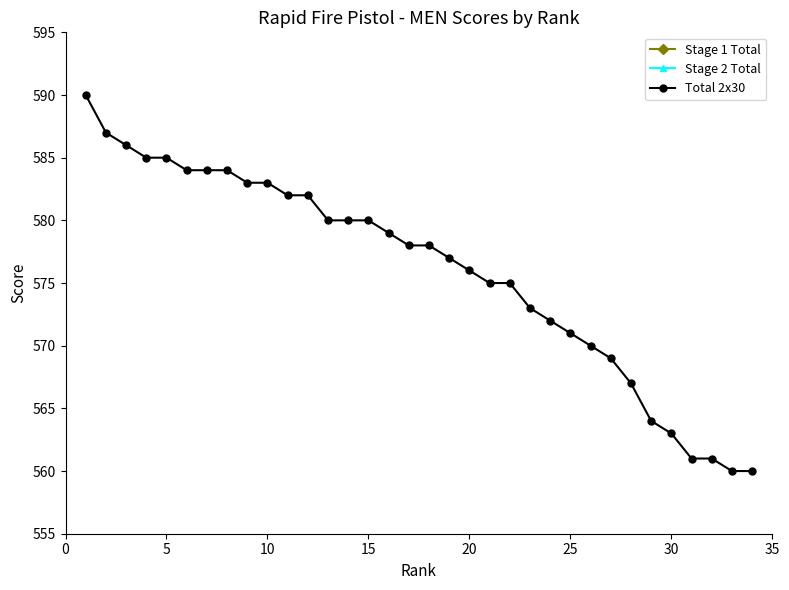

Does the chart have visible grid lines?

No